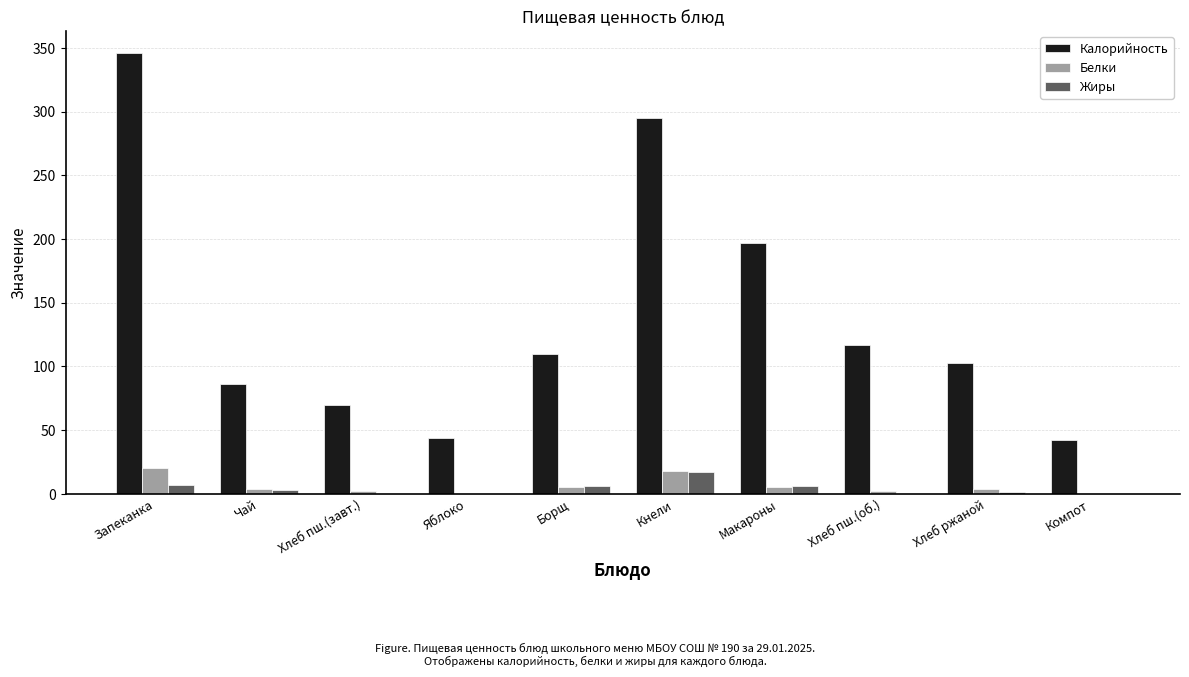

Are the bars grouped side by side (vs. stacked)?

Yes